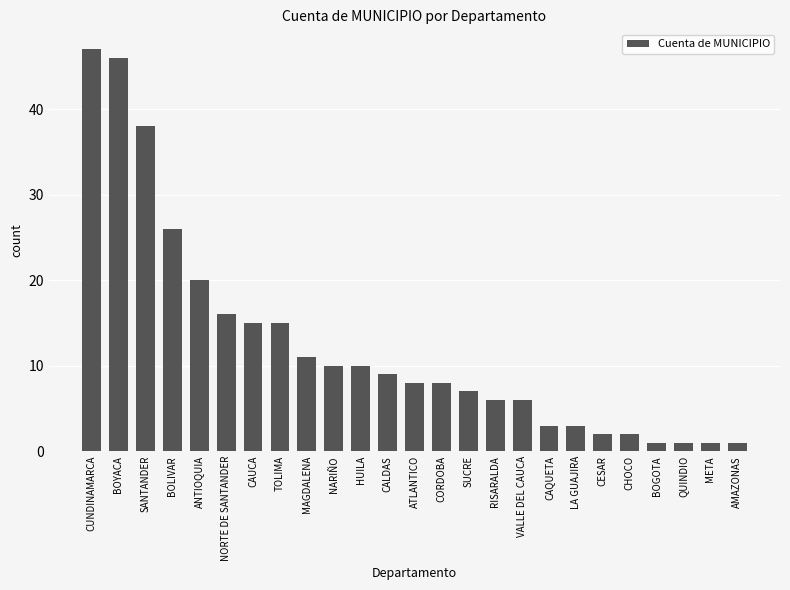

What is the label of the 22nd bar from the right?

BOLIVAR